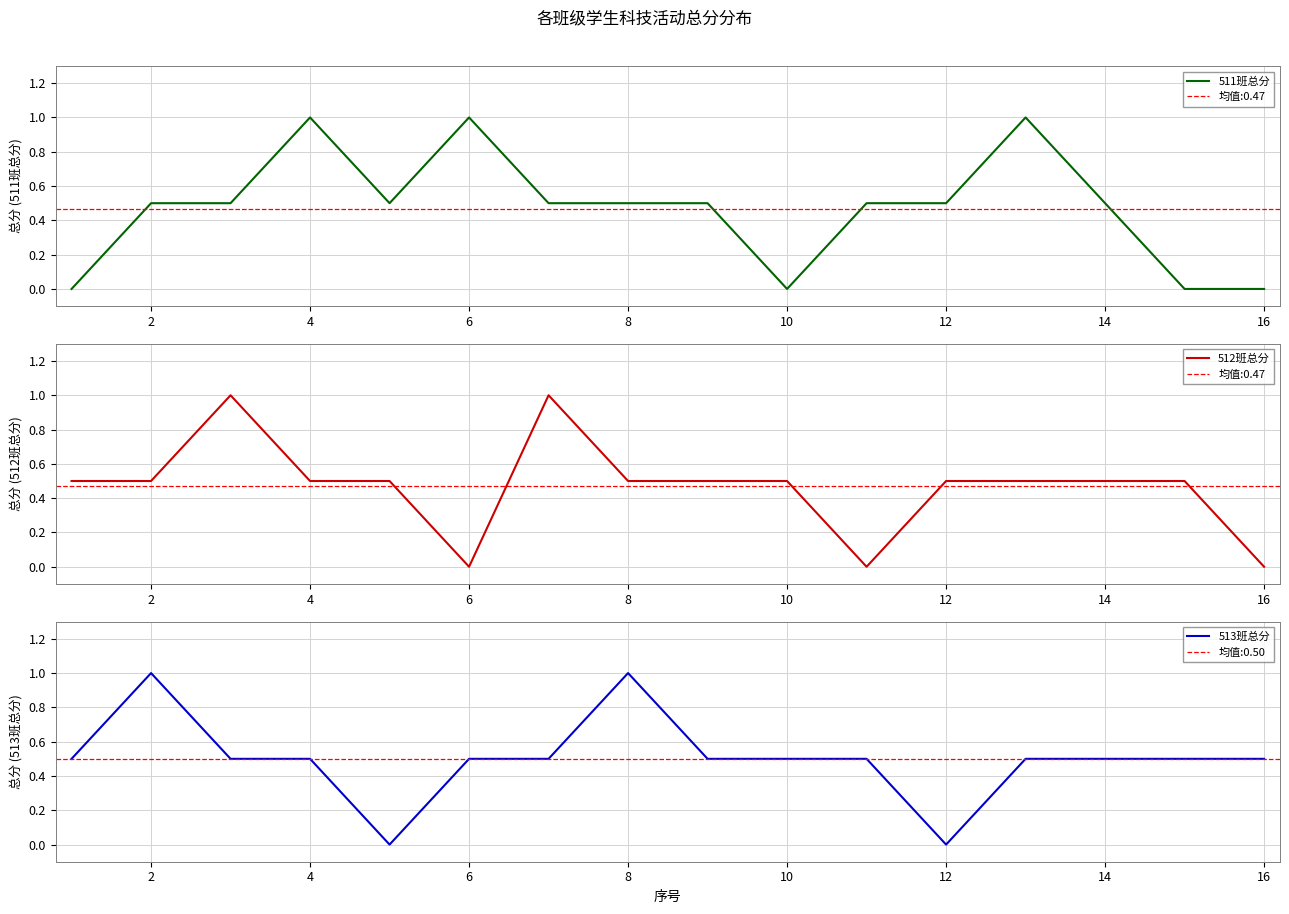

What is the highest value of the 511班总分 series?

1.0